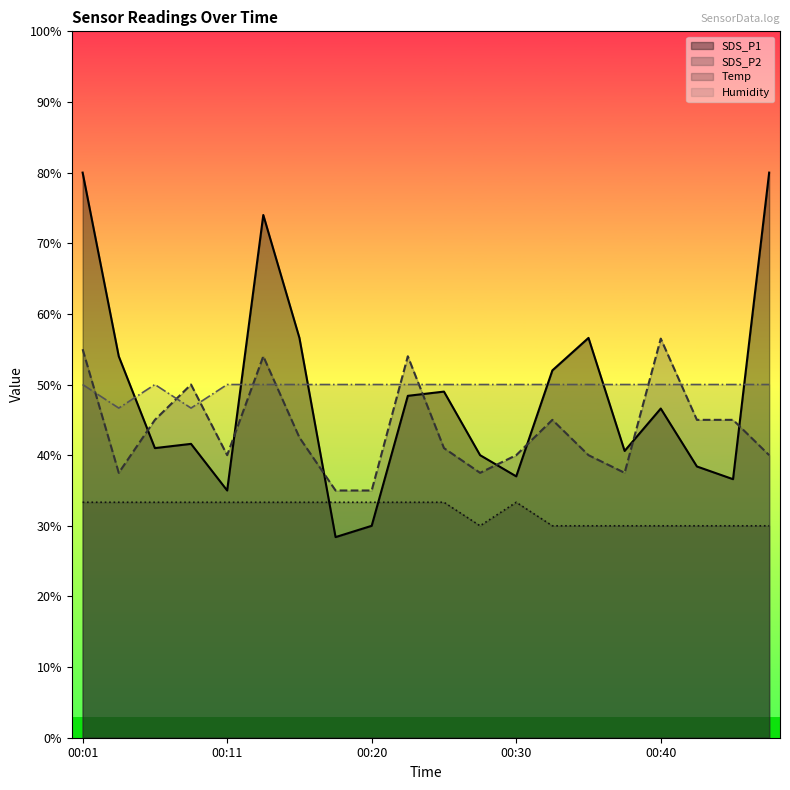

True or false: Temp has a value of 33.3 at 00:13.

True